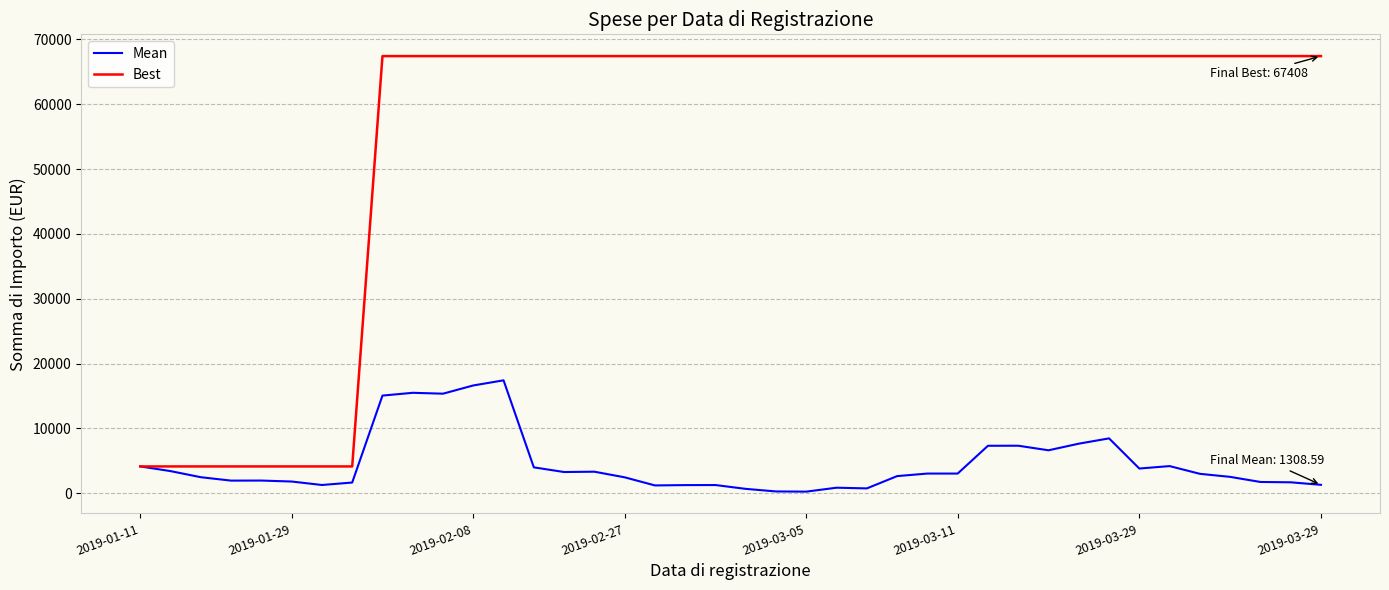

List the series in order of their overall mean, highest first.

Best, Mean